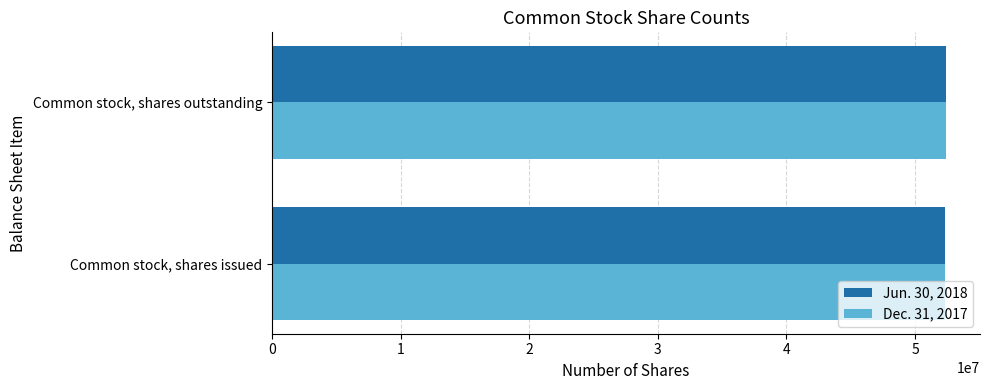

What is the lowest value of the Jun. 30, 2018 series?

52290064